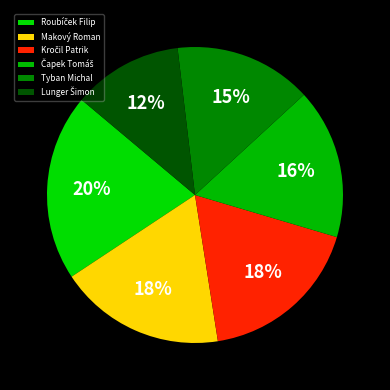

Rank the categories by value from highest to lowest.

Roubíček Filip, Makový Roman, Kročil Patrik, Čapek Tomáš, Tyban Michal, Lunger Šimon